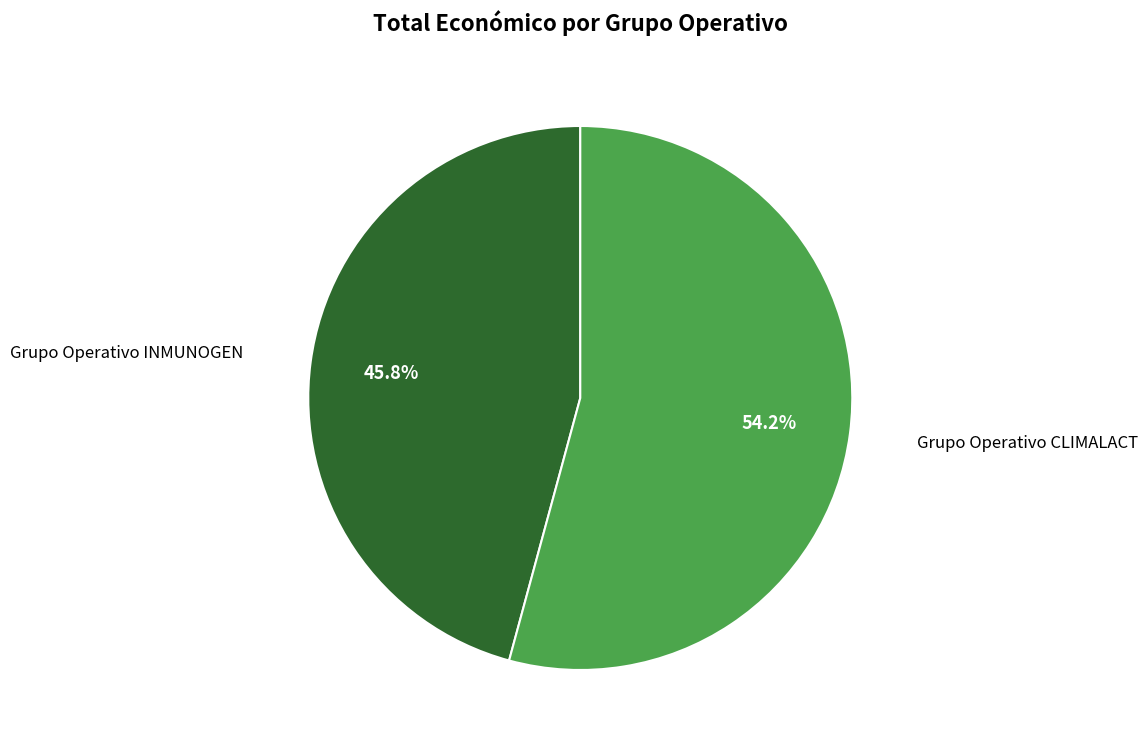

To the nearest percent, what is the combined percentage of Grupo Operativo CLIMALACT and Grupo Operativo INMUNOGEN?

100%